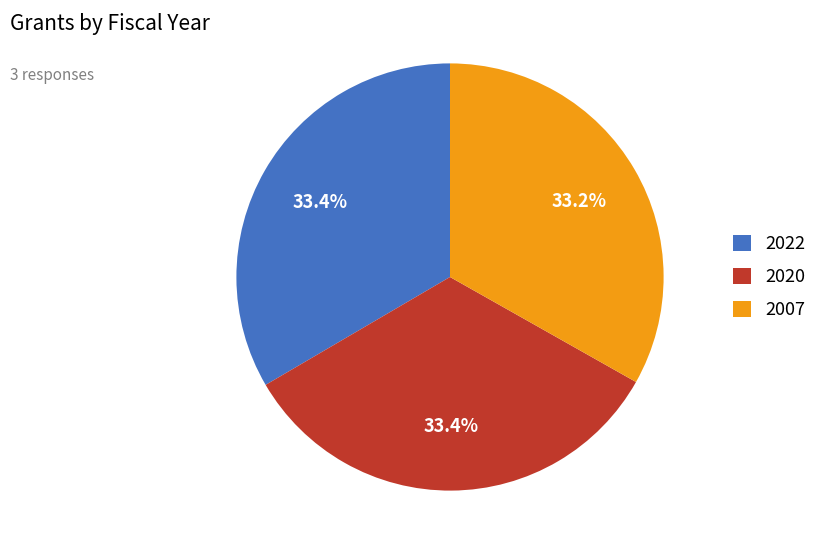

To the nearest percent, what is the average slice percentage?

33%